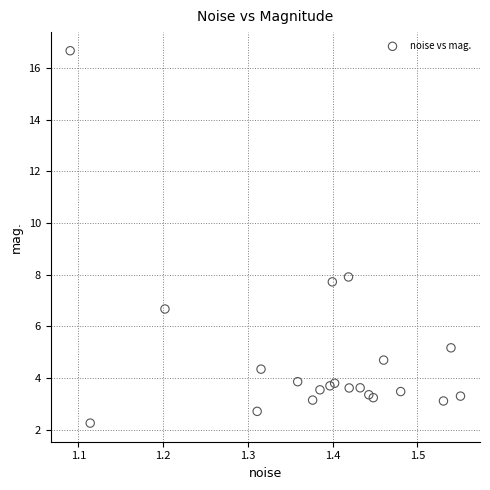

What Y value in the scatter plot is closest to 9?

7.9